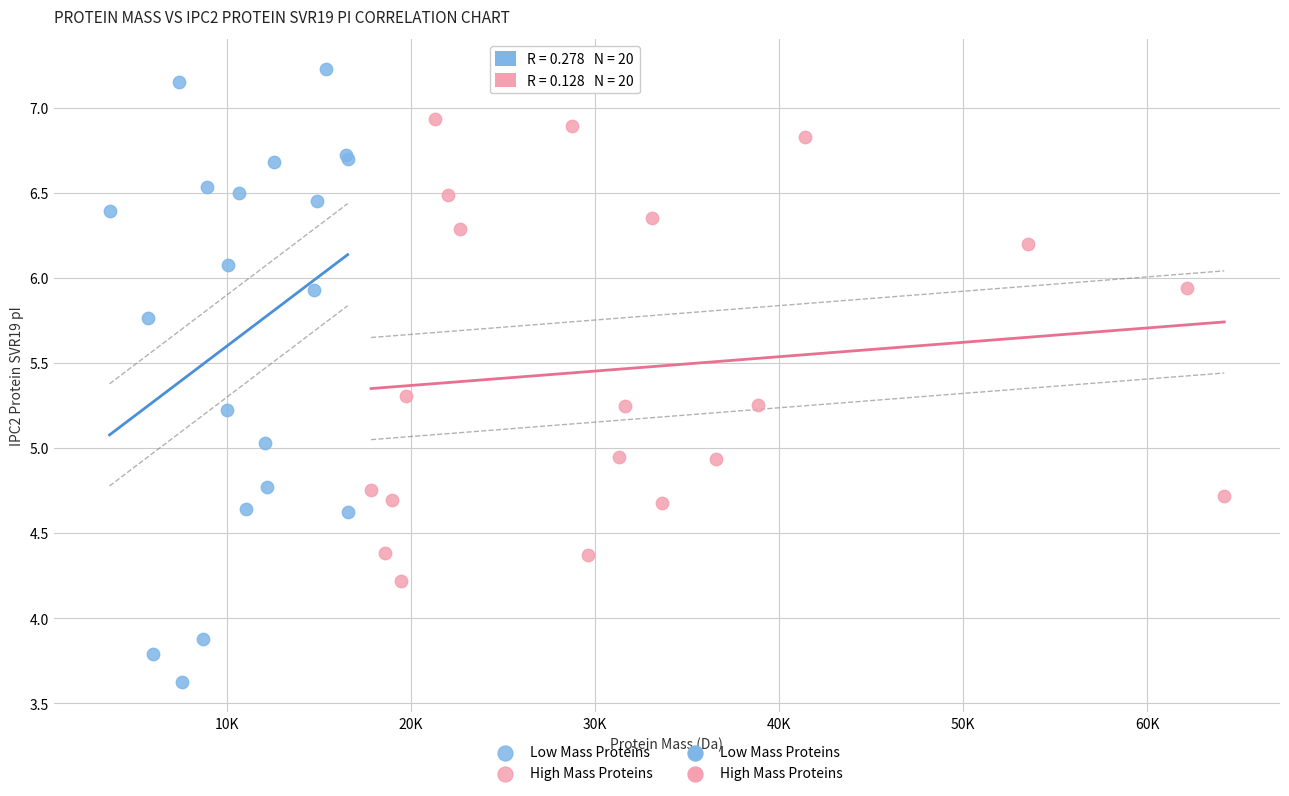

Which series contains the lowest Y value?

Low Mass Proteins